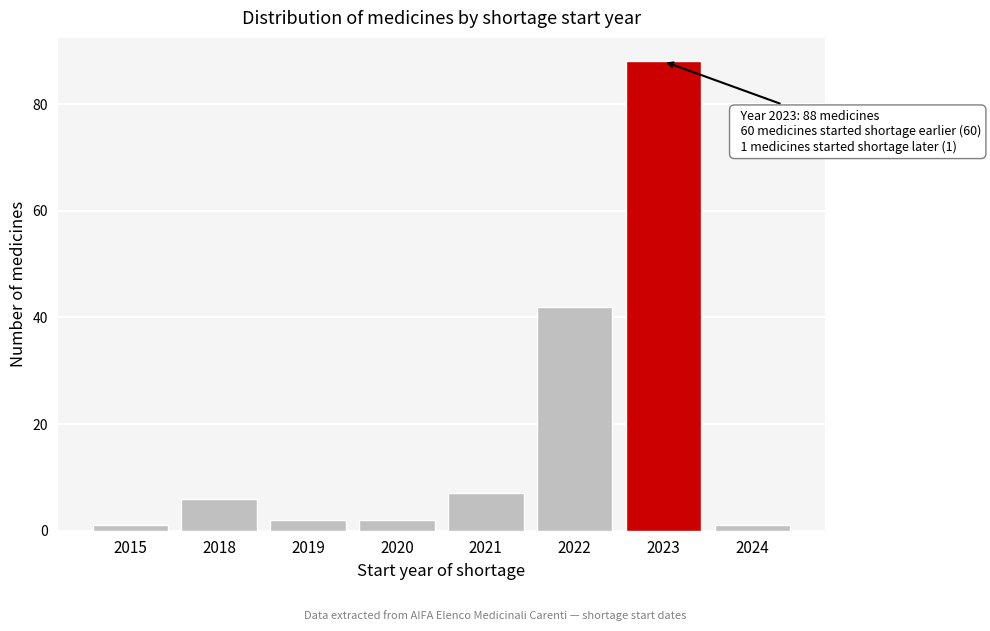

Reading left to right, list all the values displayed in this chart.

1	6	2	2	7	42	88	1